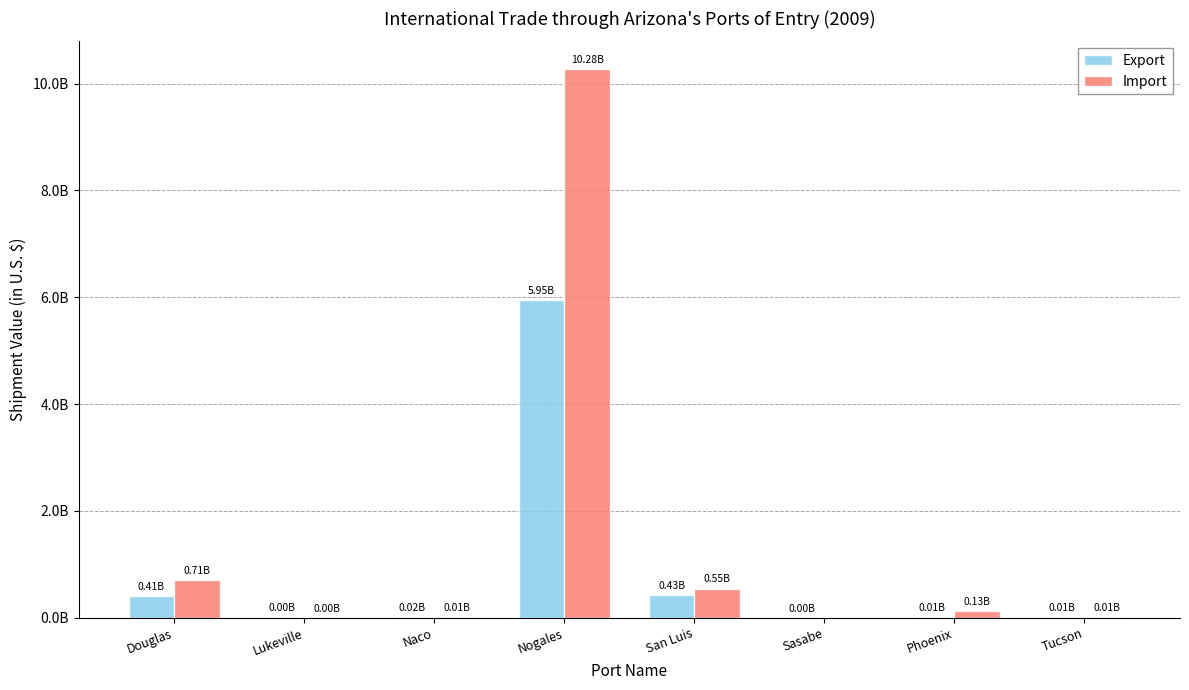

Are the bars horizontal?

No